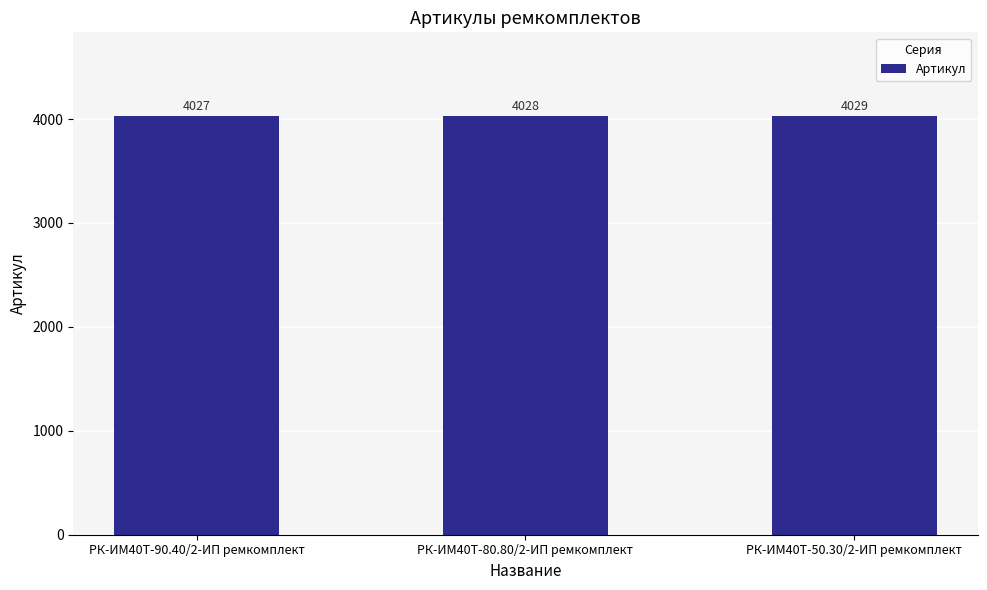

Reading left to right, list all the values displayed in this chart.

4027	4028	4029